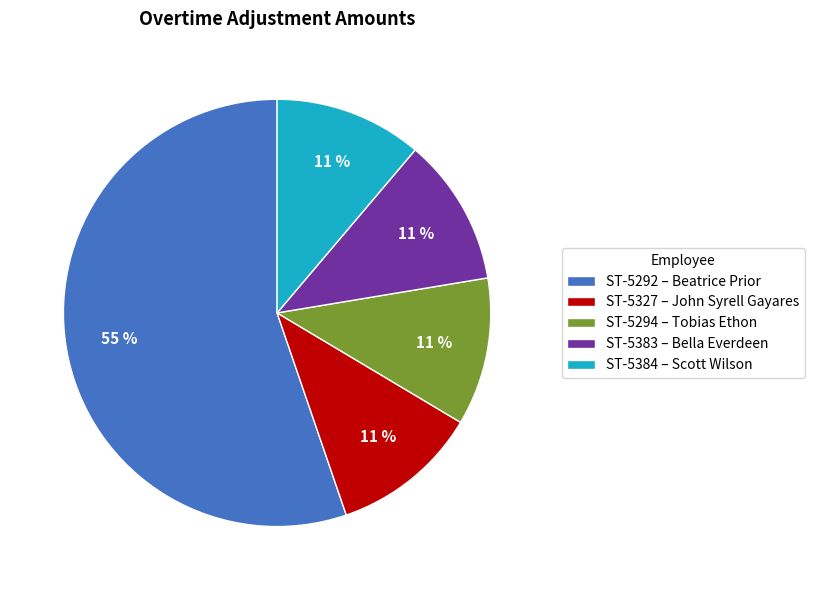

Is the sum of ST-5292 – Beatrice Prior and ST-5384 – Scott Wilson greater than half?

Yes